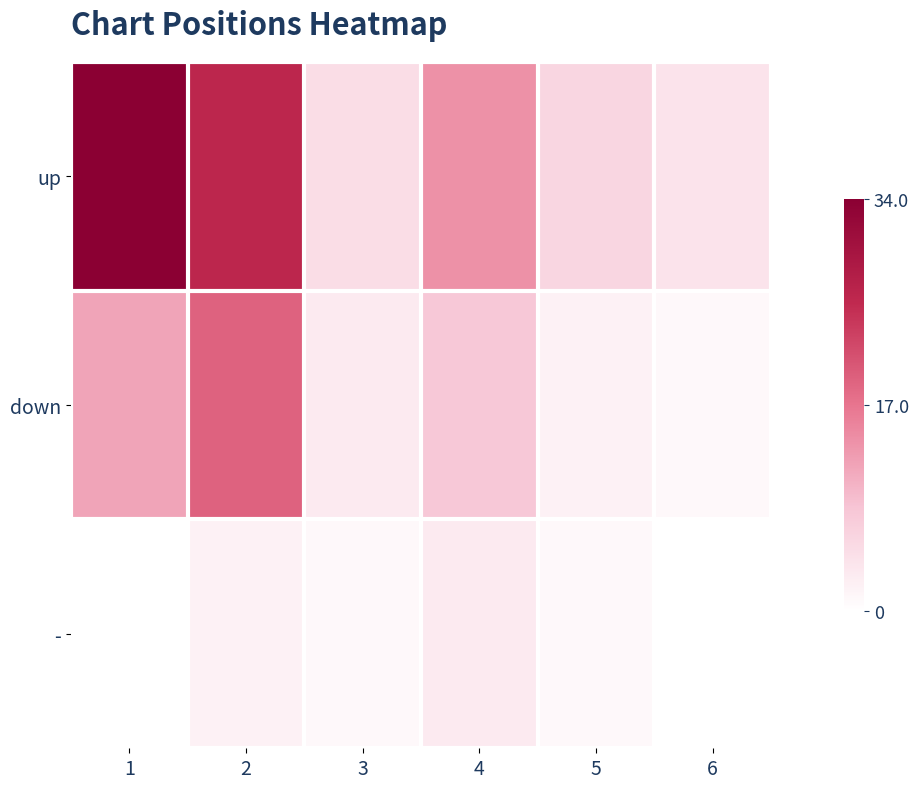

What is the greatest value displayed?

1.0